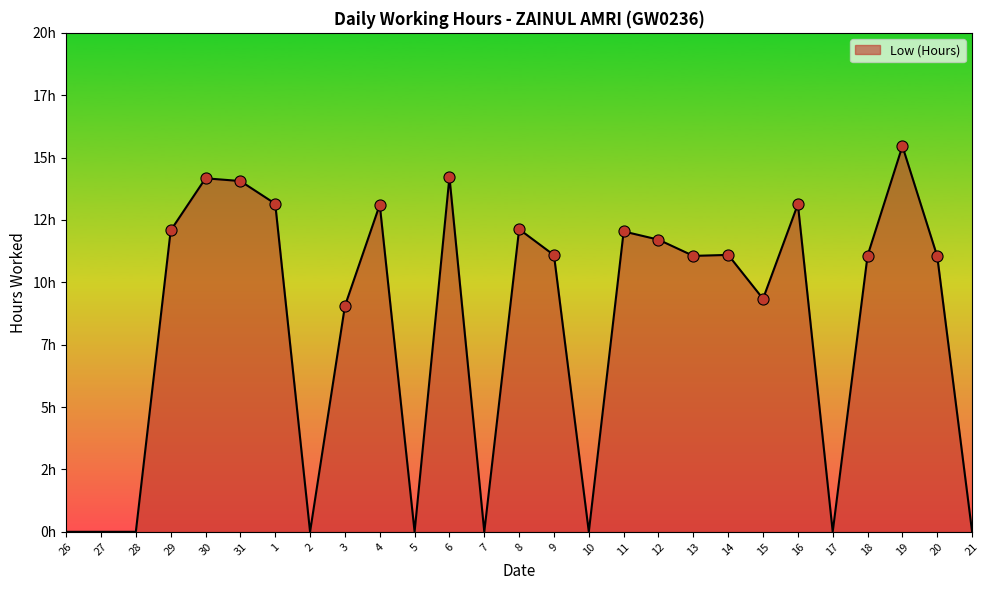

The chart shows a value of 7.3 at 29. True or false?

False